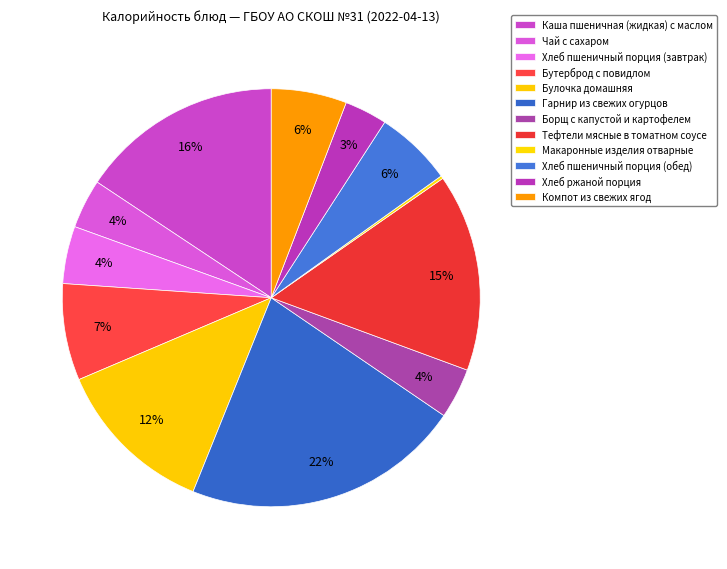

Do Хлеб пшеничный порция (завтрак) and Каша пшеничная (жидкая) с маслом together represent more than half of the pie?

No